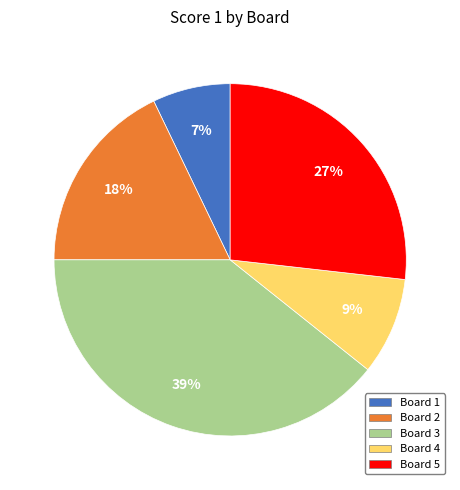

The Board 3 slice represents 52% of the pie. True or false?

False